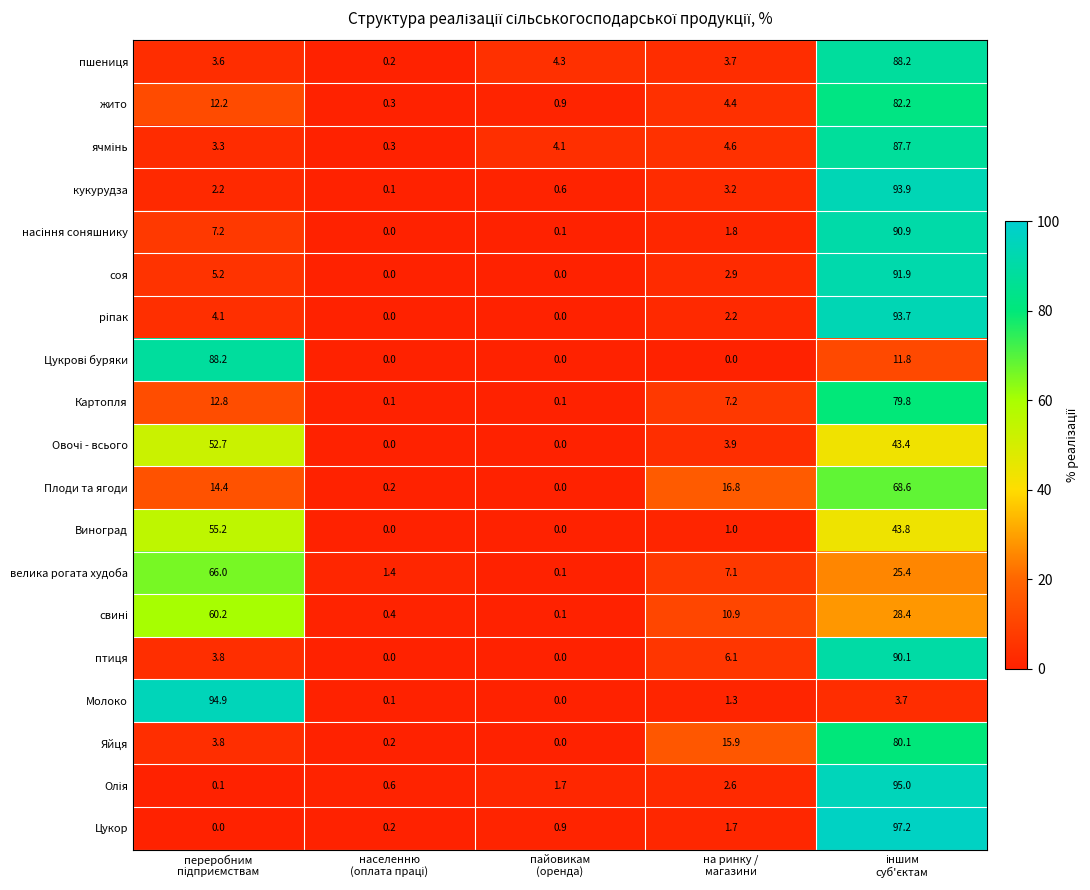

What is the maximum value for Плоди та ягоди?

68.6